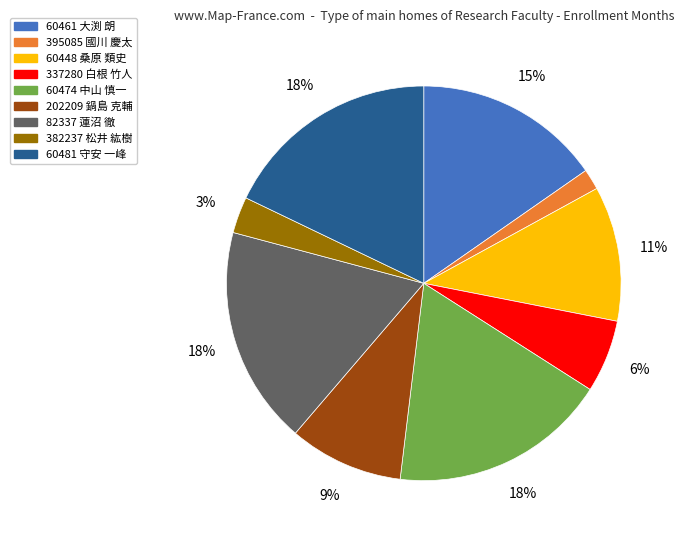

The 60448 桑原 類史 slice represents 11% of the pie. True or false?

True